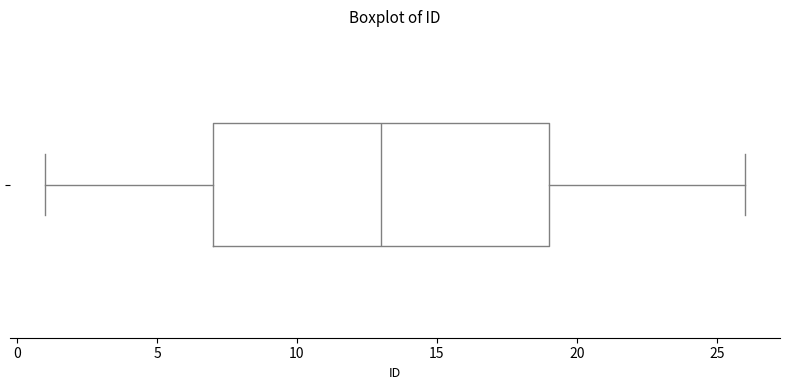

Transcribe this box plot: give where the median line is, the range the box spans, and where the two whiskers end, as read against the x-axis. The values are not printed on the chart, so give them approximately, as read against the axis.

median 13, box 7 to 19, whiskers 1 to 26